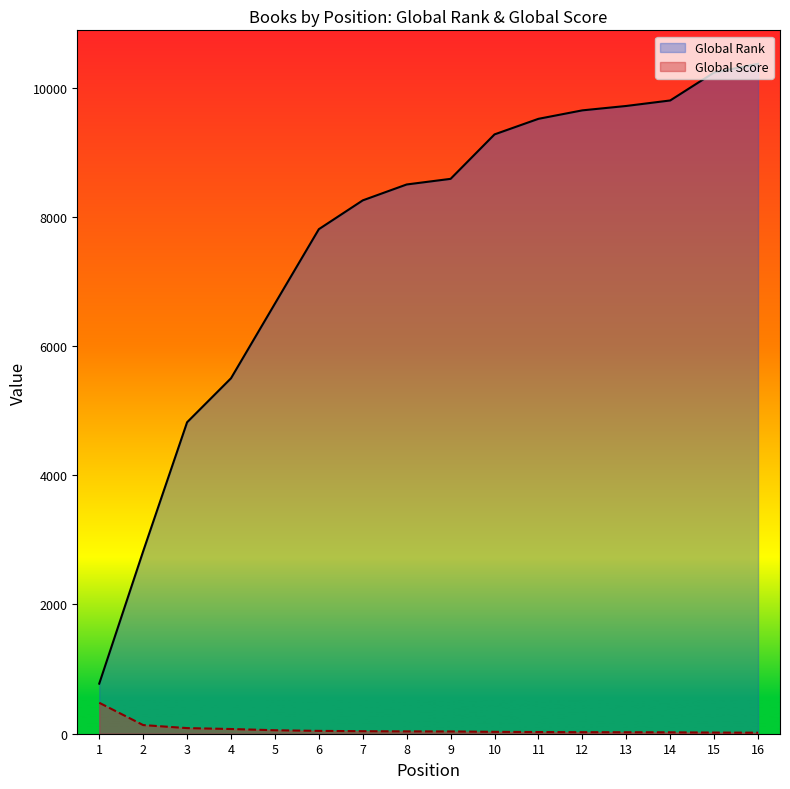

Between 11 and 13, which series saw the biggest shift?

Global Rank